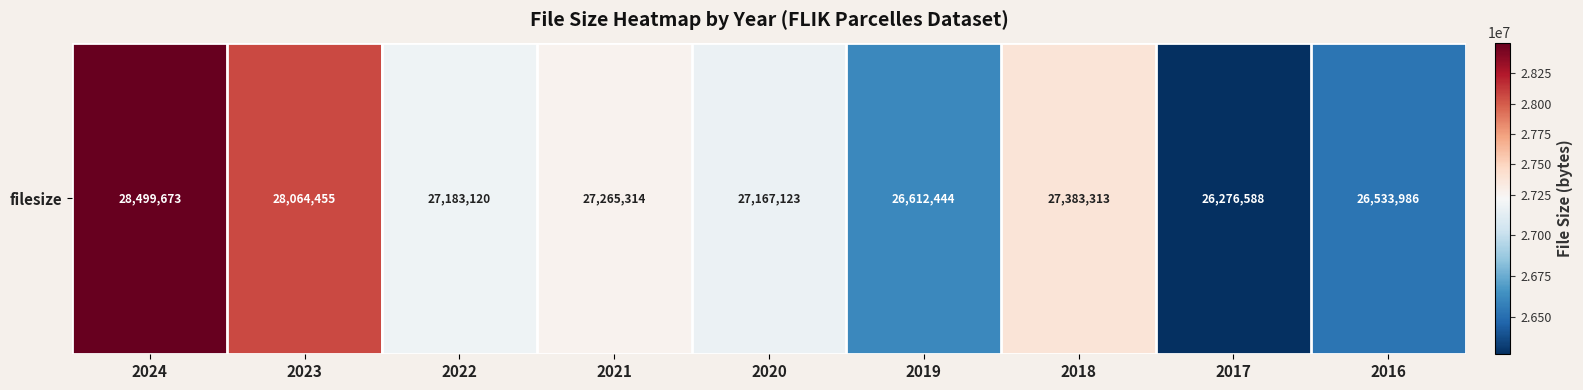

What is the change in value from 2021 to 2016?

-731328